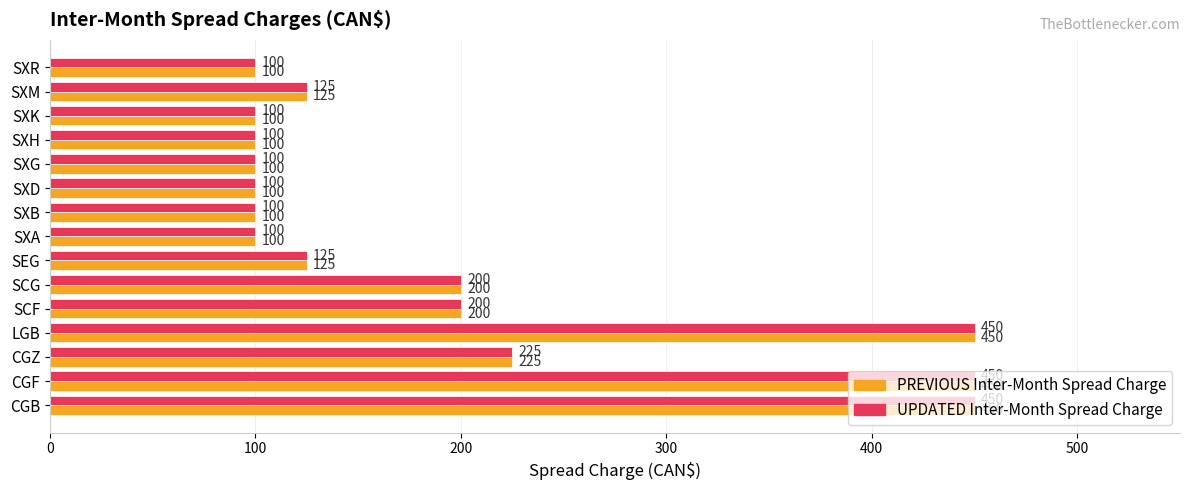

What is the minimum value for UPDATED Inter-Month Spread Charge?

100